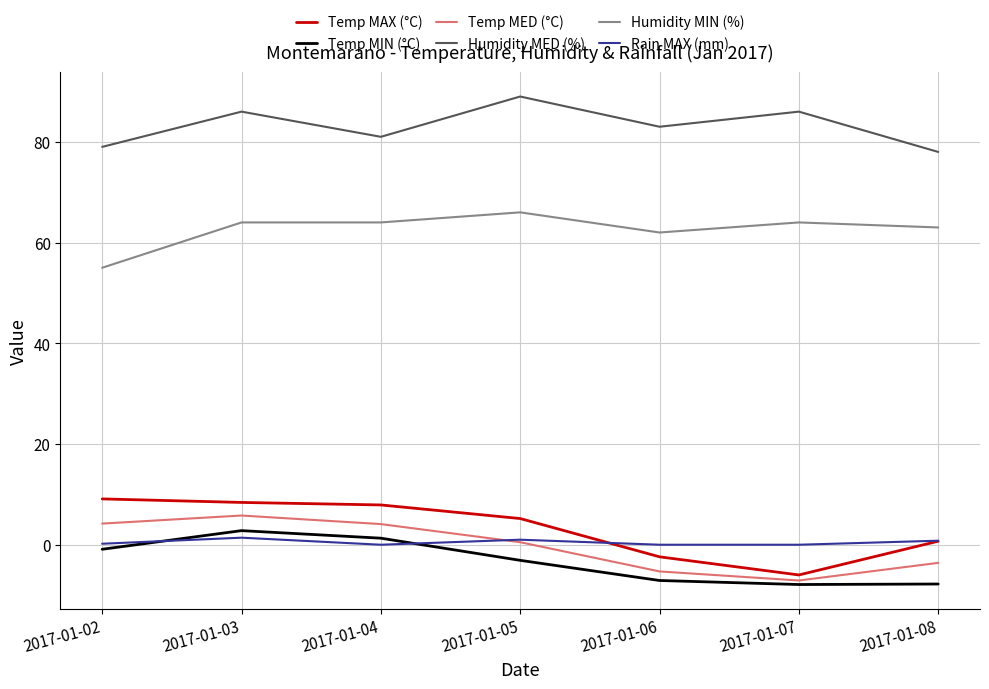

What is the highest value of the Temp MAX (°C) series?

9.1